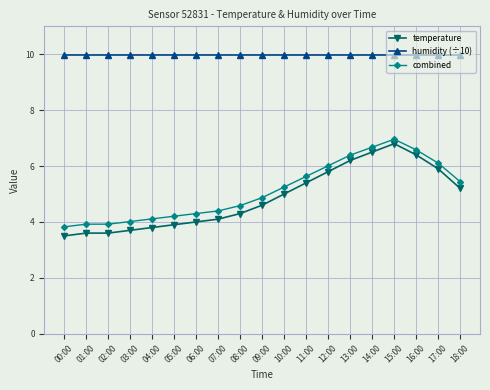

What is the greatest value displayed?

10.0